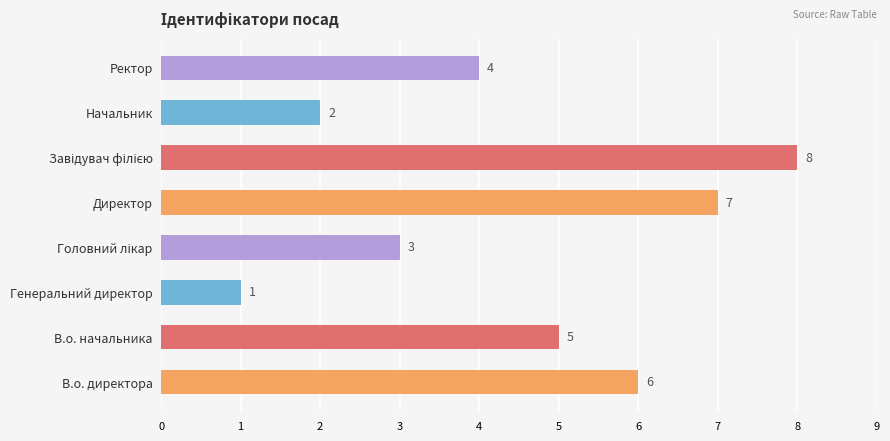

What is the sum of all values?

36